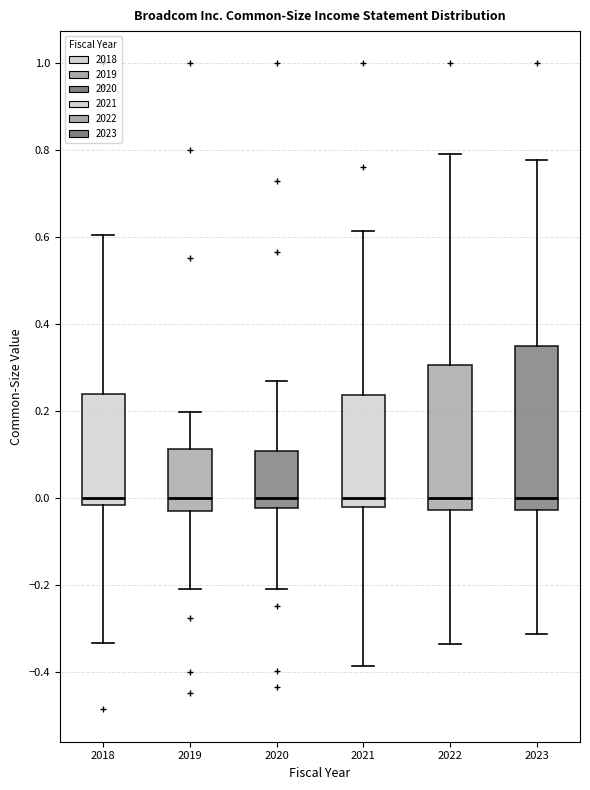

Where does the upper whisker of the box at x = 2020 end on the y-axis? The values are not printed on the chart, so give them approximately, as read against the axis.

0.28